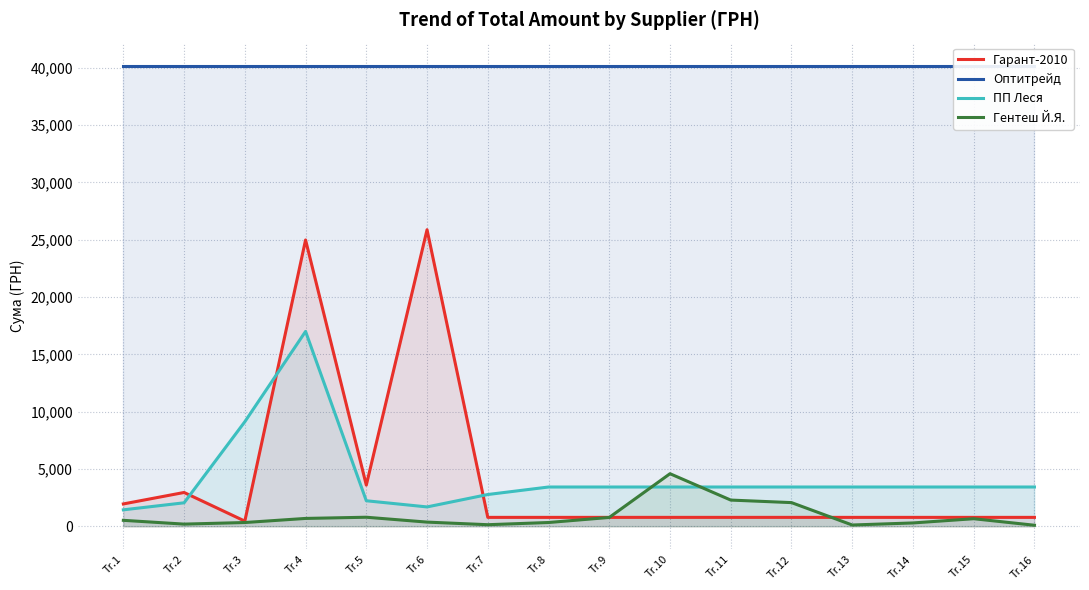

The value of Гентеш Й.Я. at Tr.5 is 1429.7. True or false?

False